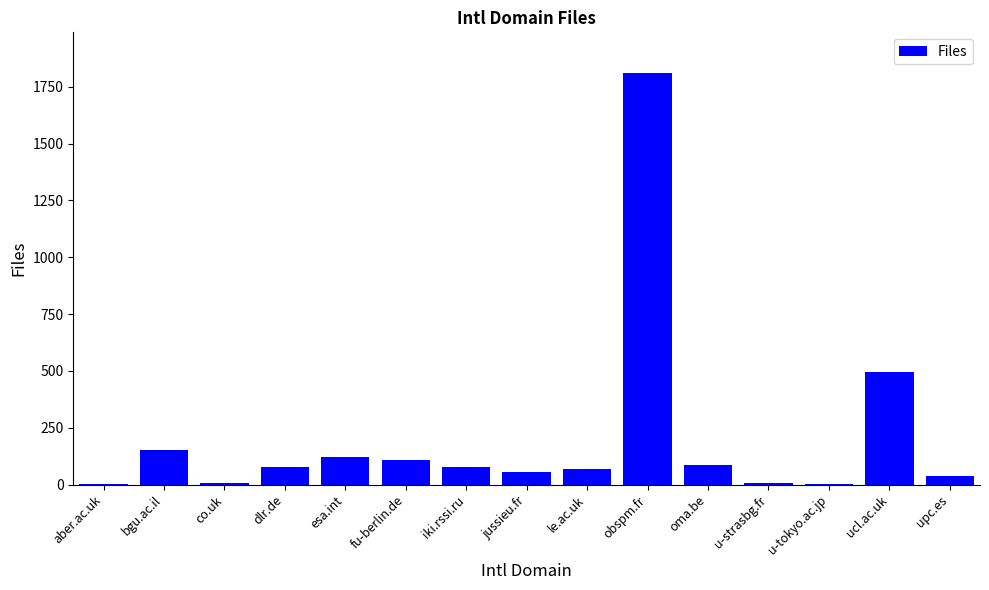

Is it true that the value at oma.be is 84?

True